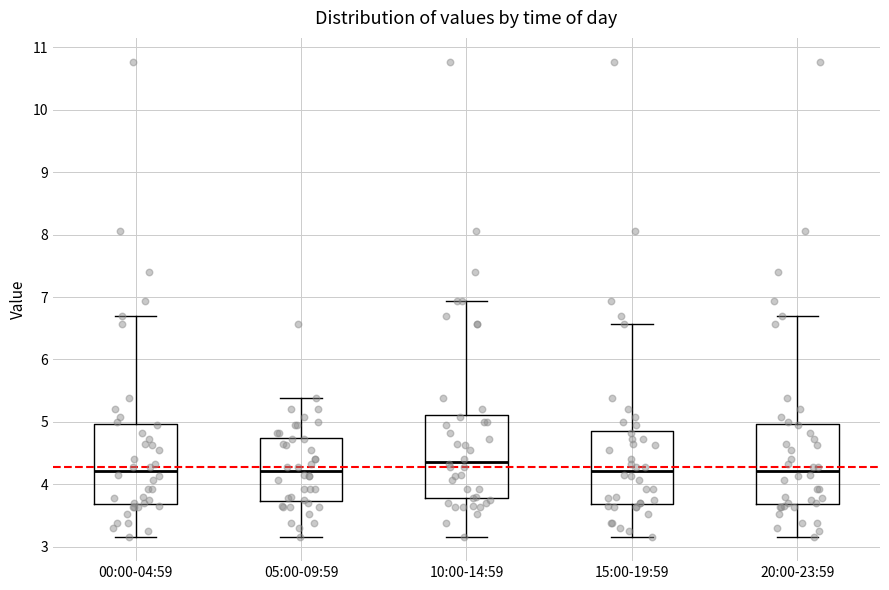

Reading left to right, transcribe this box plot: for each box, give where its median line is, the range the box spans, and where its two whiskers end, as read against the y-axis. The values are not printed on the chart, so give them approximately, as read against the axis.

00:00-04:59: median 4.2, box 3.7 to 5.0, whiskers 3.2 to 6.7
05:00-09:59: median 4.2, box 3.7 to 4.7, whiskers 3.2 to 5.4
10:00-14:59: median 4.4, box 3.8 to 5.1, whiskers 3.2 to 6.9
15:00-19:59: median 4.2, box 3.7 to 4.9, whiskers 3.2 to 6.6
20:00-23:59: median 4.2, box 3.7 to 5.0, whiskers 3.2 to 6.7